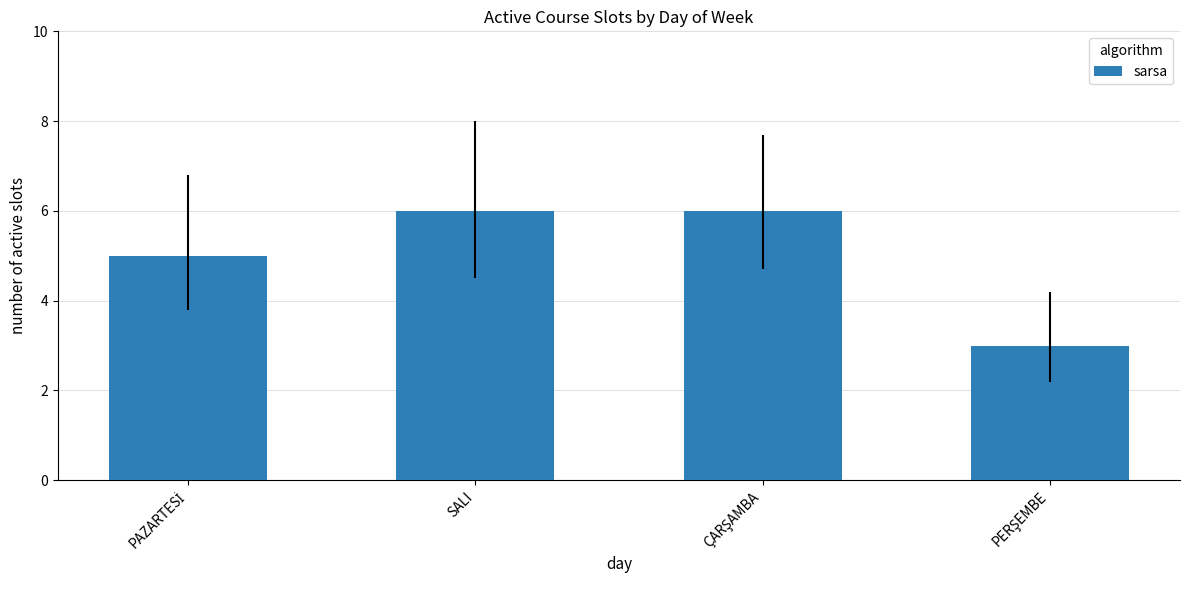

The value at SALI is 10. True or false?

False